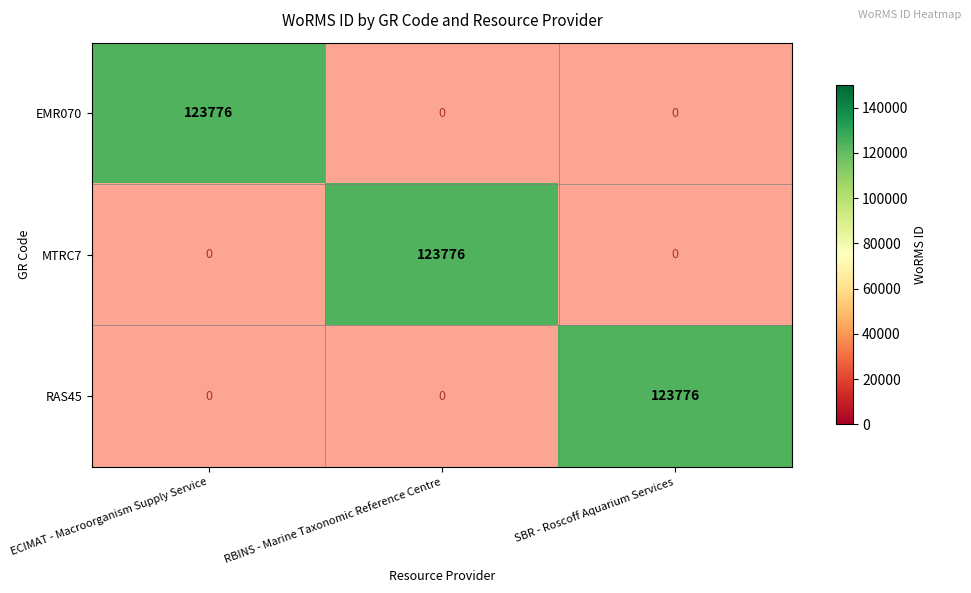

True or false: MTRC7 has a value of 0.2 at ECIMAT - Macroorganism Supply Service.

False